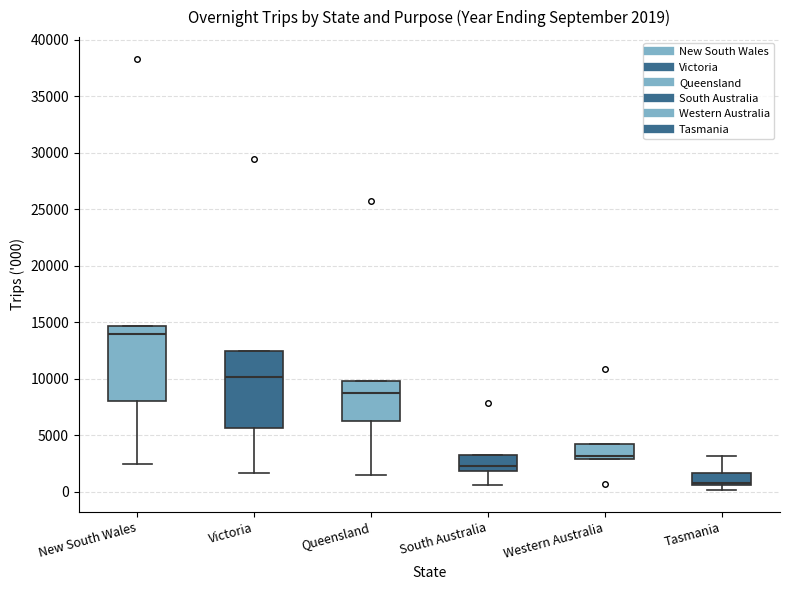

Which box's median line is the highest?

New South Wales